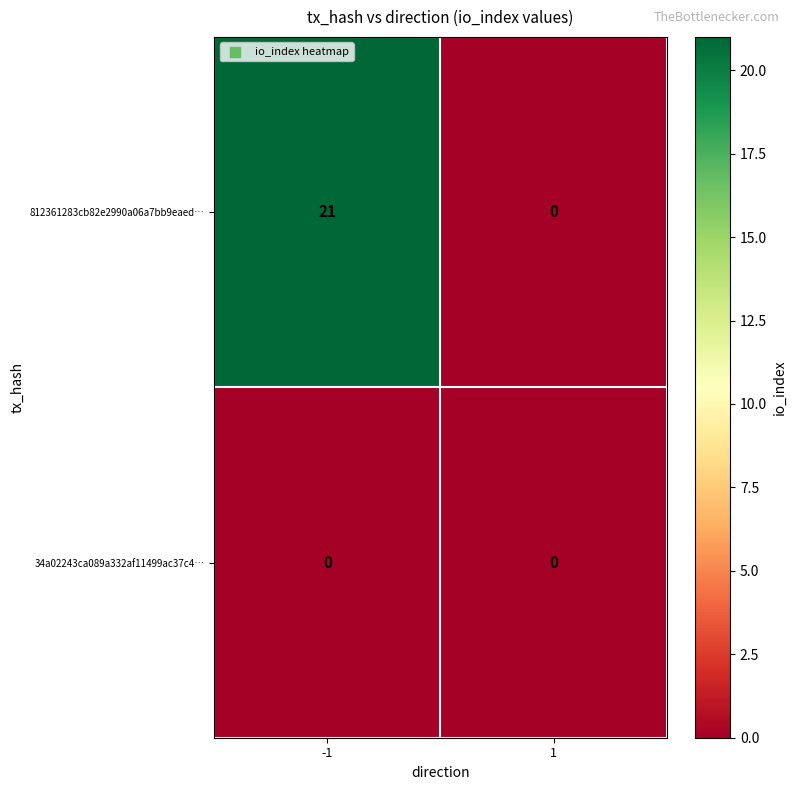

Which series has the largest range (max minus min)?

812361283cb82e2990a06a7bb9eaed…